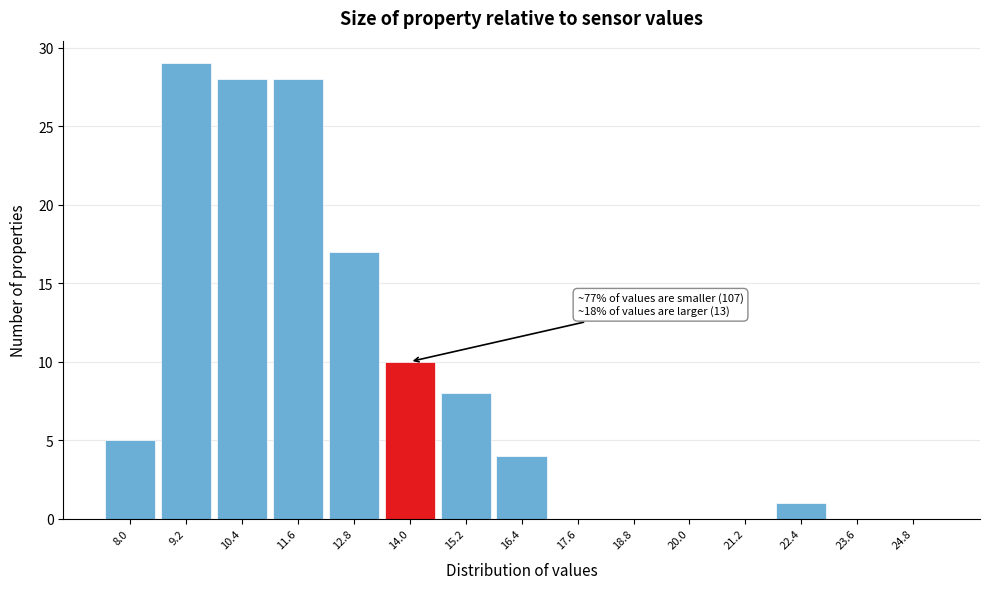

Reading left to right, list all the values displayed in this chart.

8.0=5	9.2=29	10.4=28	11.6=28	12.8=17	14.0=10	15.2=8	16.4=4	17.6=0	18.8=0	20.0=0	21.2=0	22.4=1	23.6=0	24.8=0